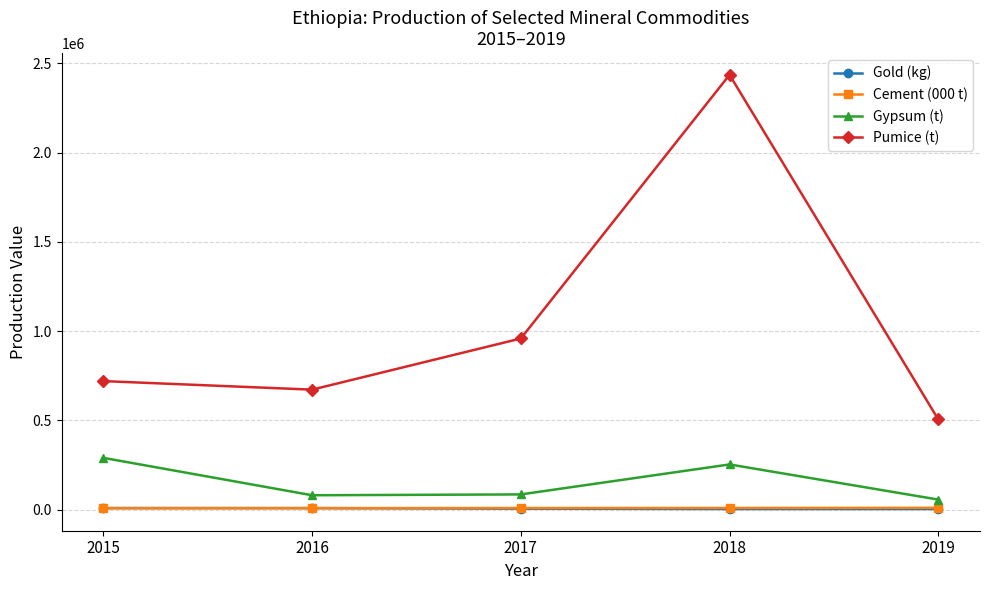

At how many categories does at least one series exceed 2125316?

1